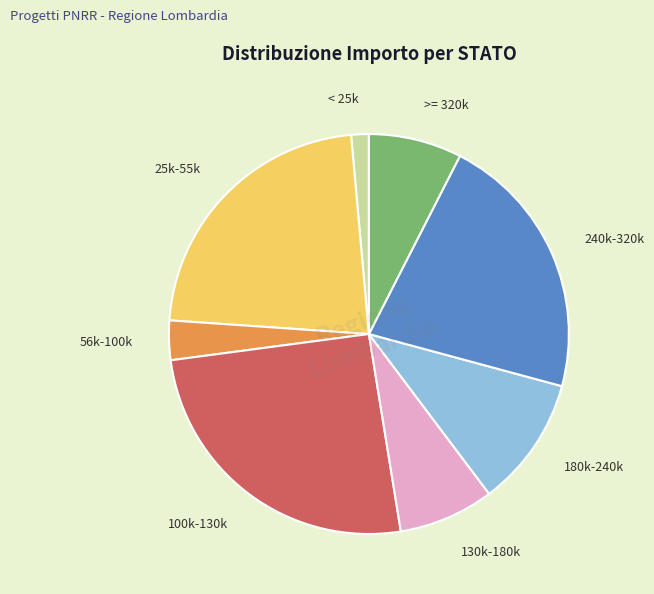

Count the number of slices in the pie.

8